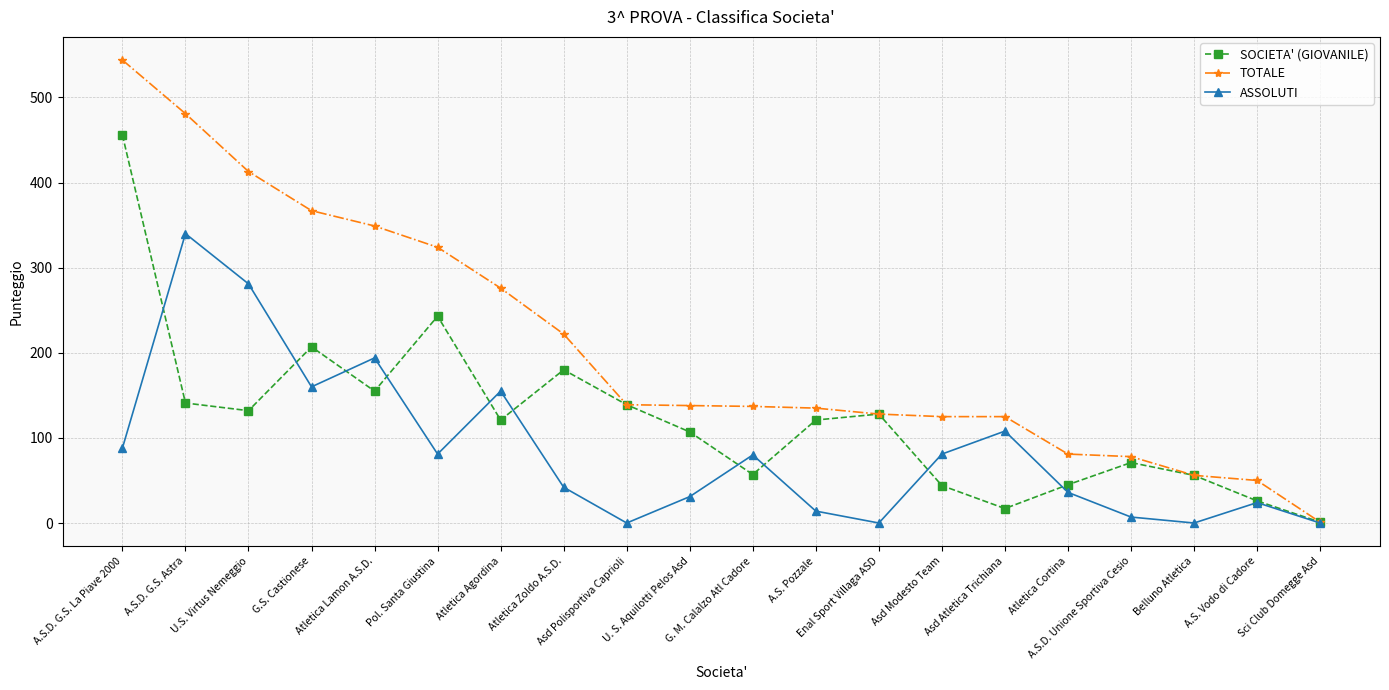

Rank the series by their average value, from highest to lowest.

TOTALE, SOCIETA' (GIOVANILE), ASSOLUTI